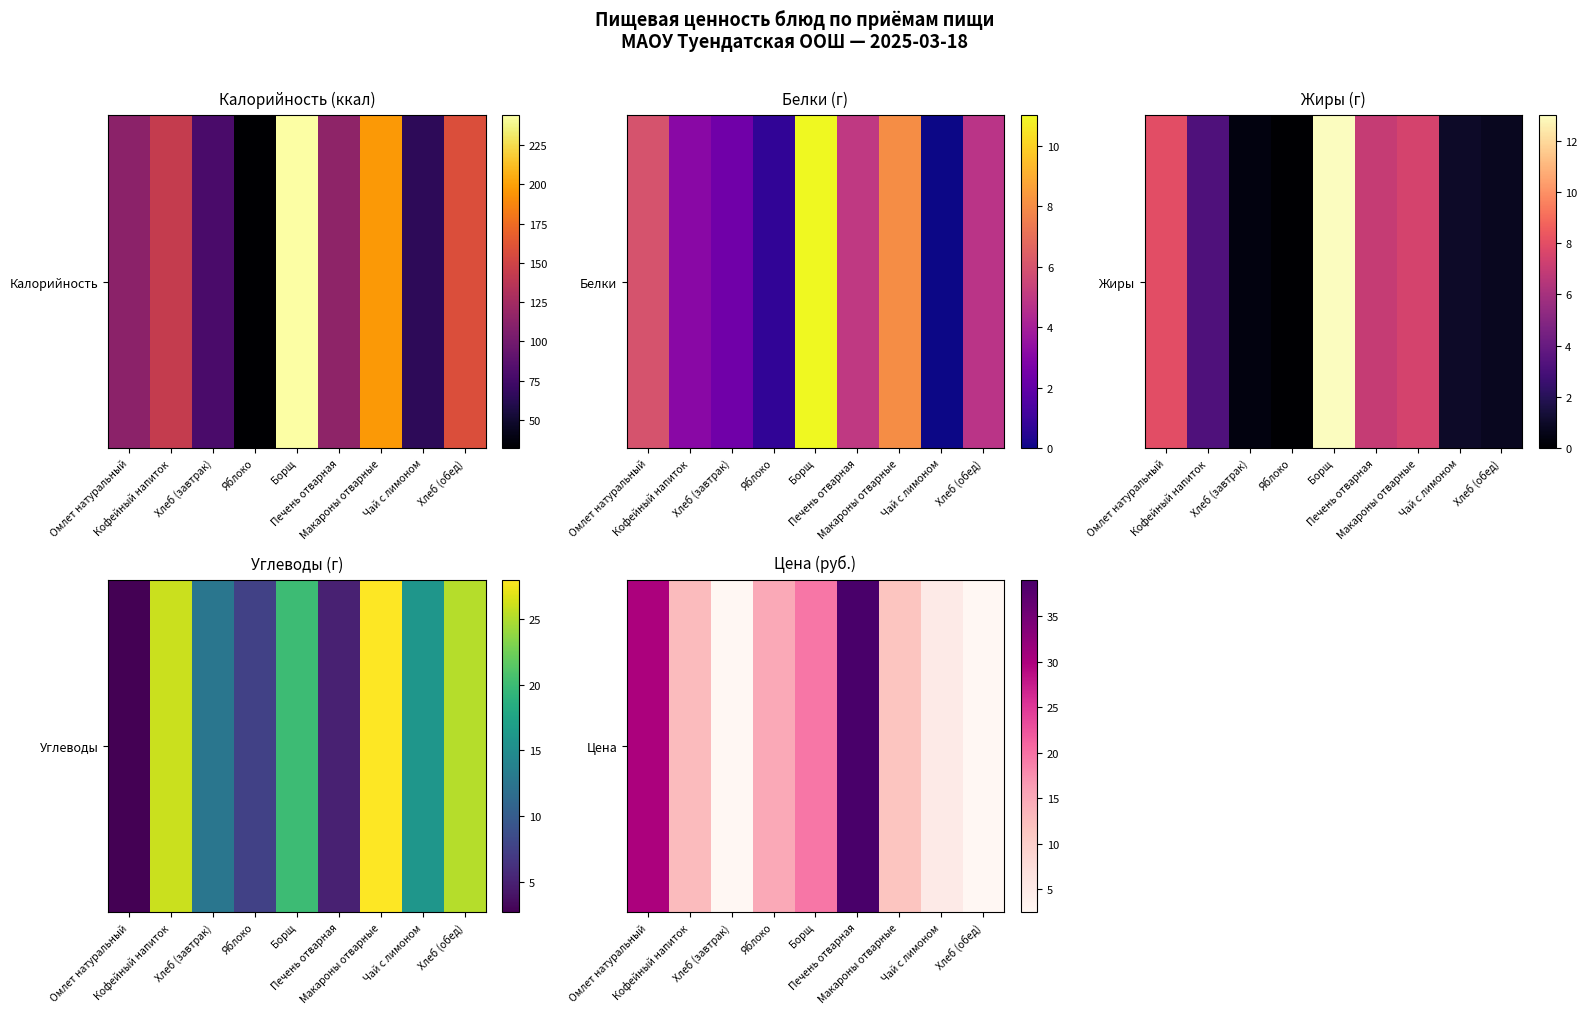

Reading left to right, what are all the values shown in this chart?

30.0	12.8	2.5	15.0	19.5	39.0	11.5	5.0	2.5